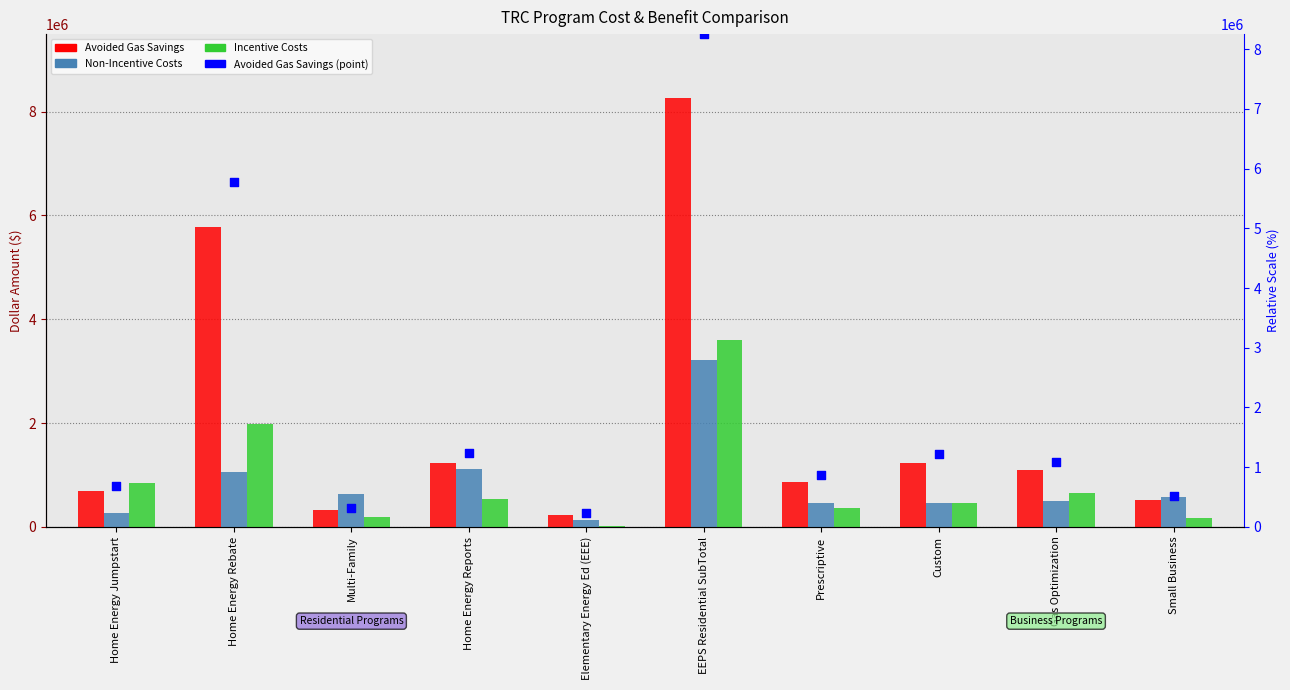

At which category is the sum across all series the highest?

EEPS Residential SubTotal